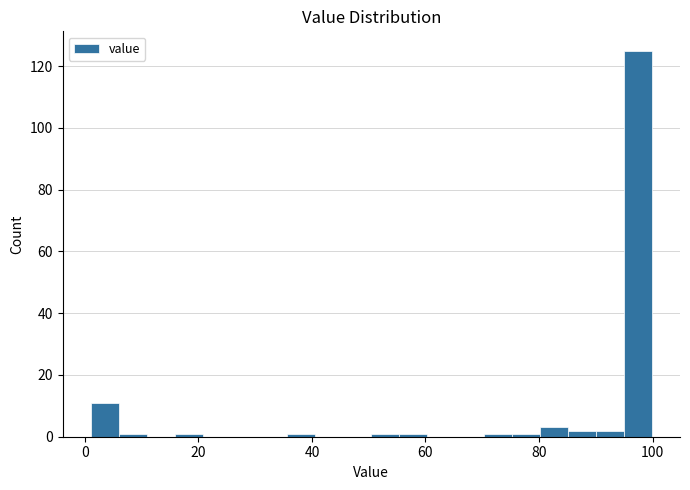

Around what value on the x-axis is the tallest bar? Give the approximate position of its centre, as read against the axis.

98